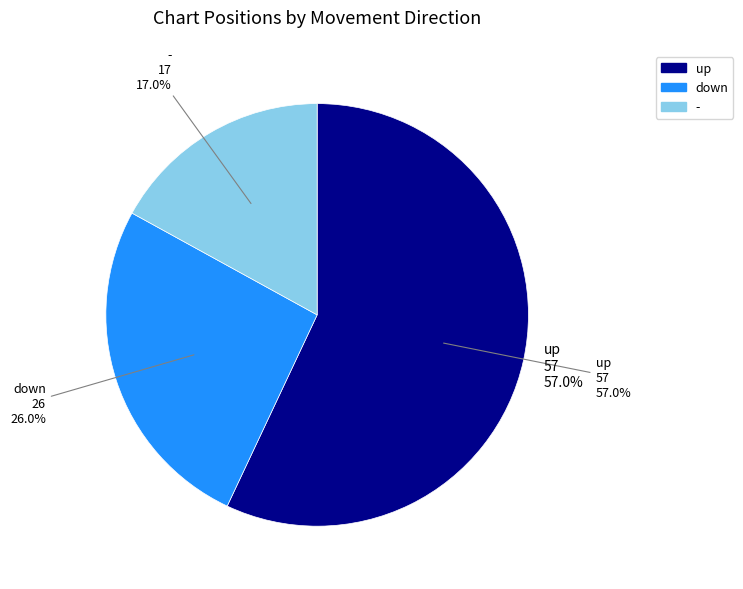

What percentage is the up slice, to the nearest percent?

57%